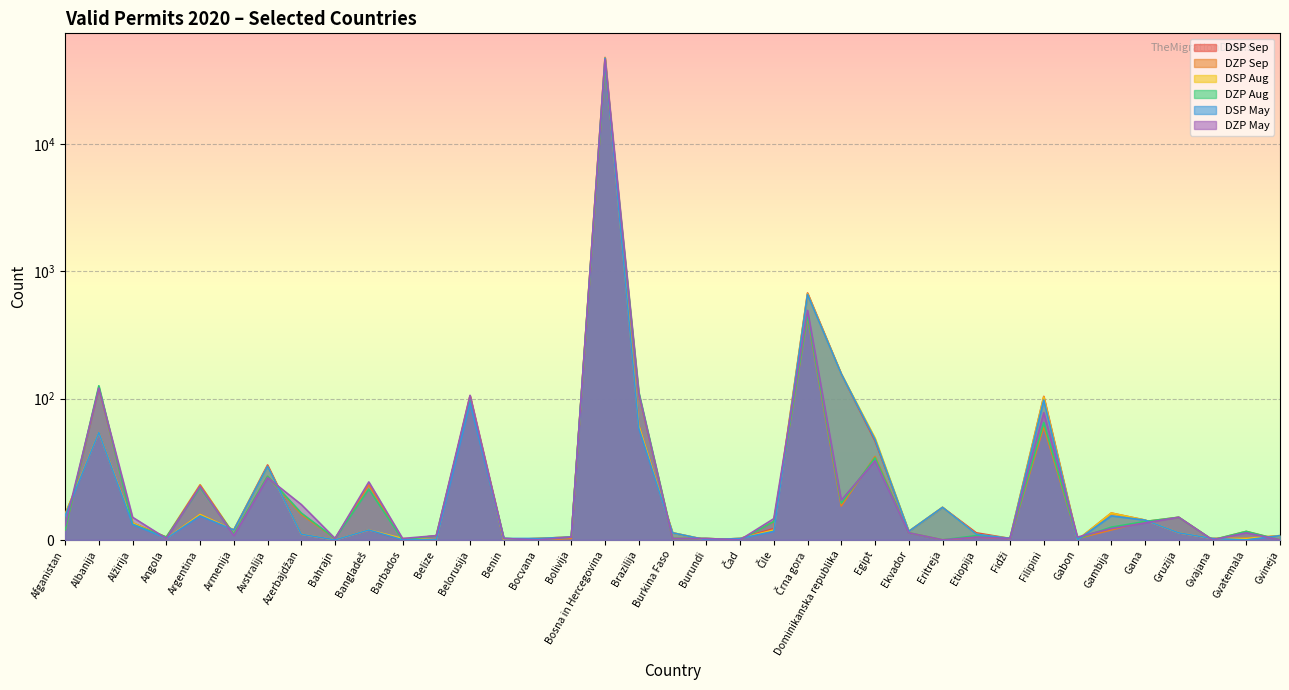

True or false: DZP Aug has a value of 2 at Burkina Faso.

False